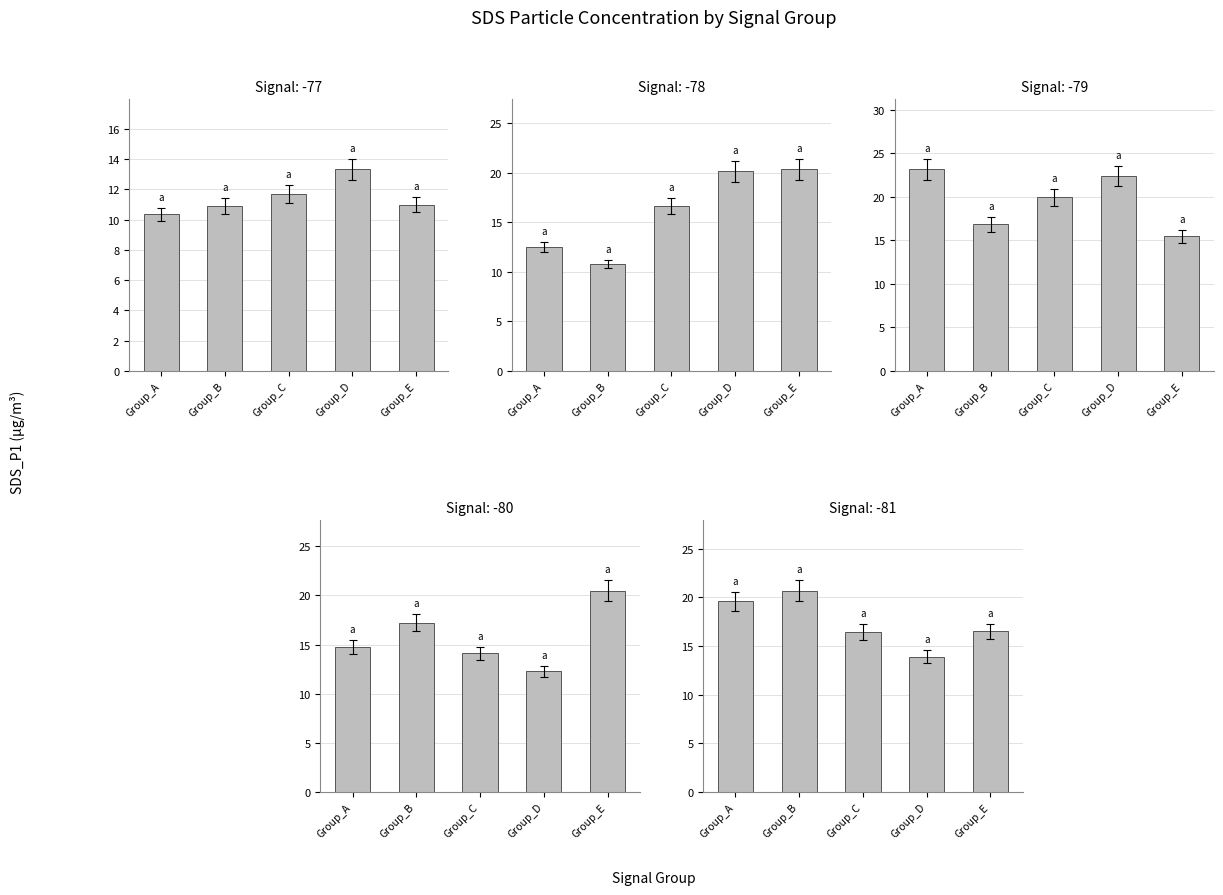

How many data points does each series have?

5